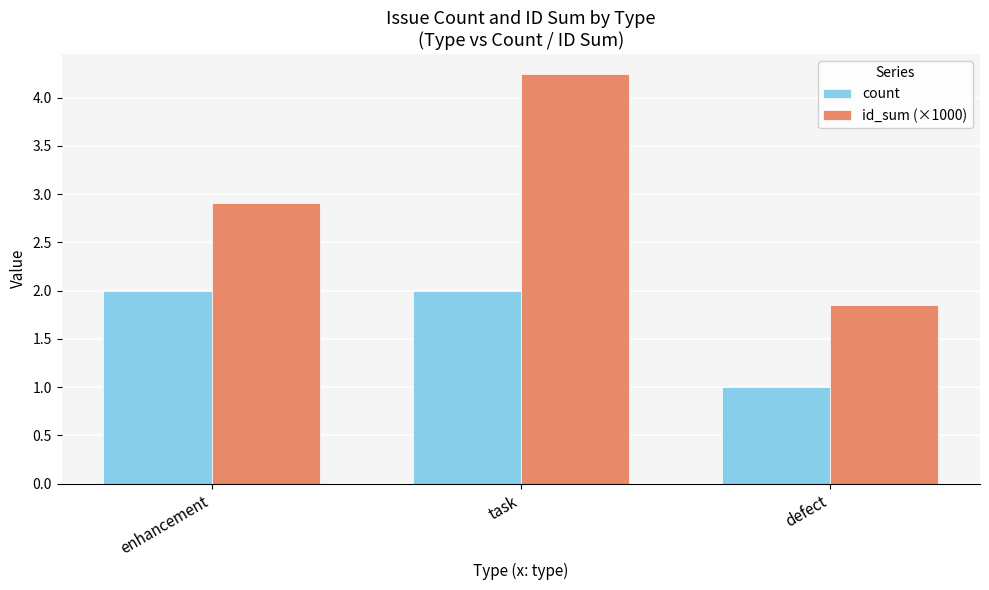

The count series shows 2.0 at task. True or false?

True